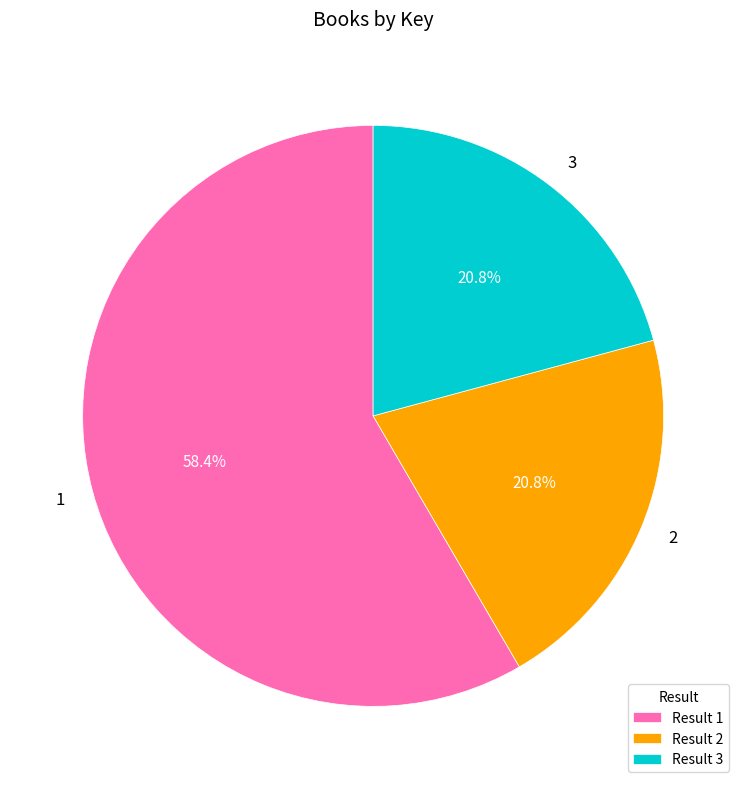

Does 3 represent more than half of the total?

No